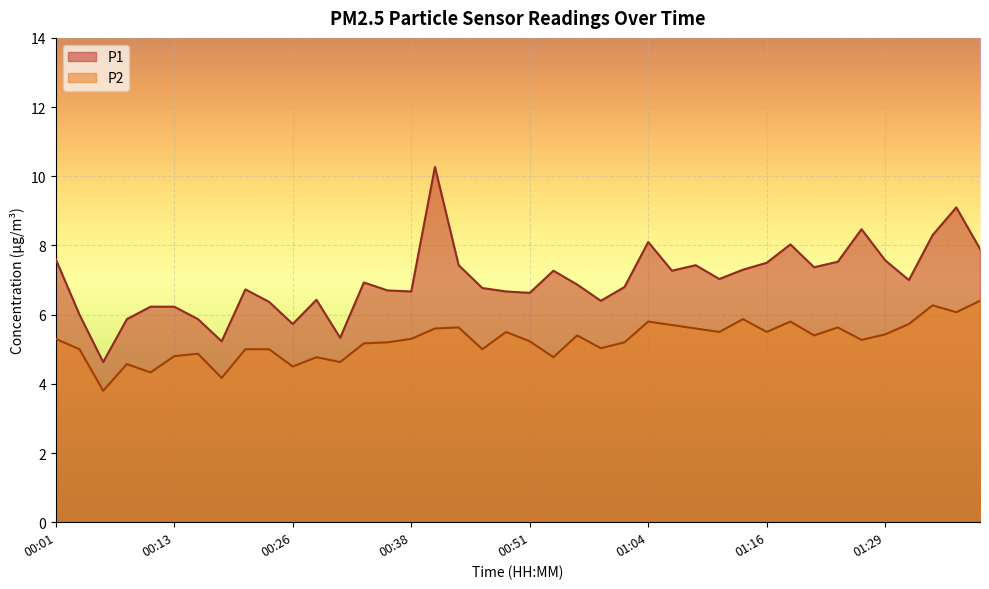

Is the value of P2 at 00:59 greater than the value of P1 at 00:28?

No